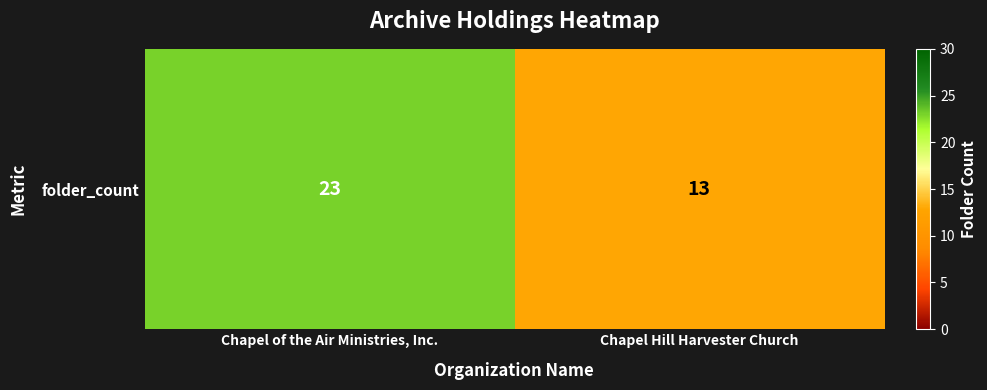

Reading left to right, what are all the values shown in this chart?

Chapel of the Air Ministries, Inc.=23	Chapel Hill Harvester Church=13